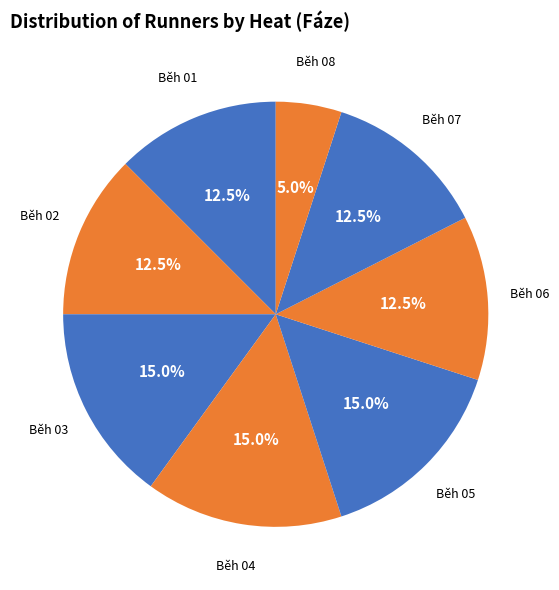

How many slices are in this pie chart?

8